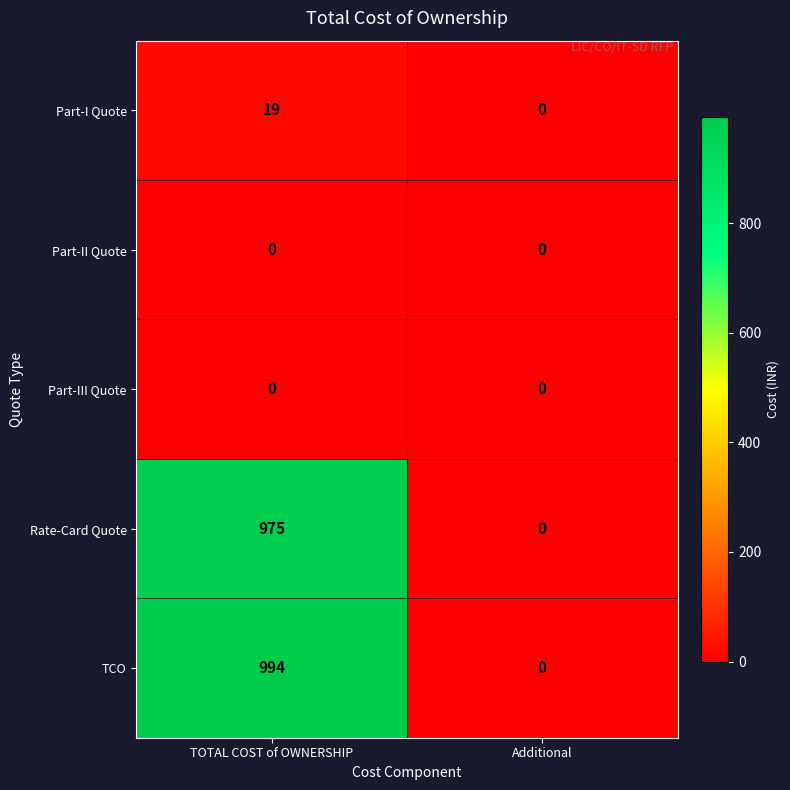

Rank the categories by Rate-Card Quote value from highest to lowest.

TOTAL COST of OWNERSHIP, Additional